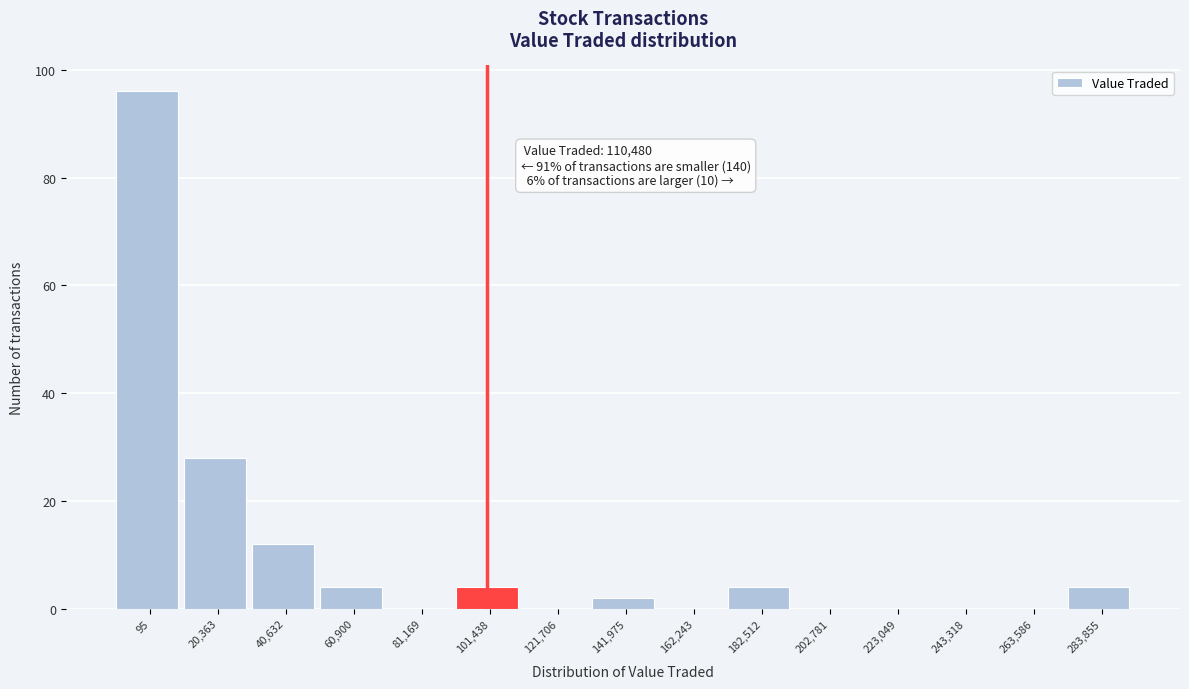

Reading right to left, what are all the values shown in this chart?

283,855=4	263,586=0	243,318=0	223,049=0	202,781=0	182,512=4	162,243=0	141,975=2	121,706=0	101,438=4	81,169=0	60,900=4	40,632=12	20,363=28	95=96